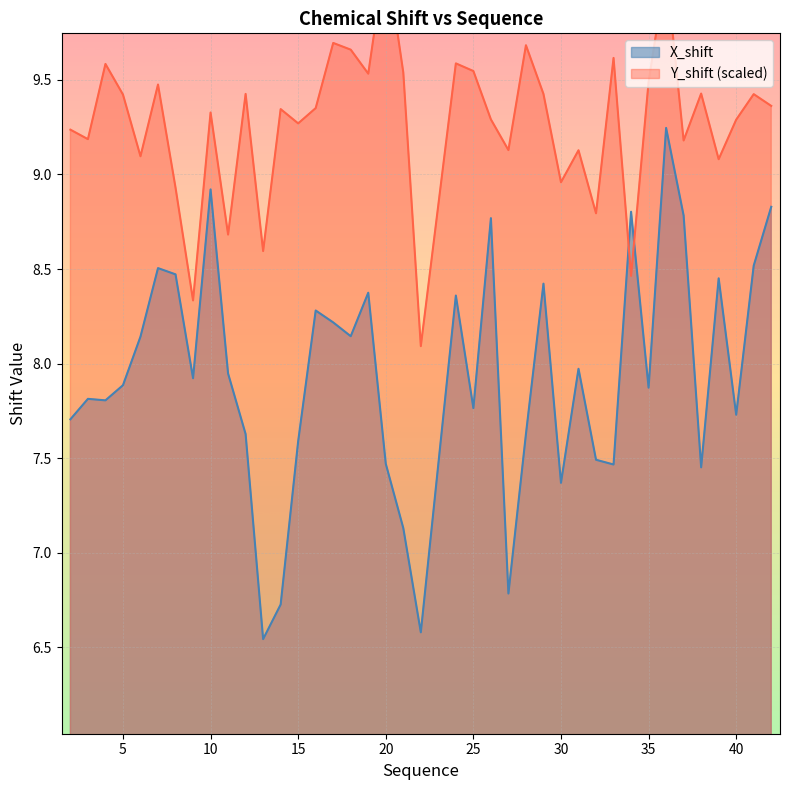

How many data points does each series have?

40